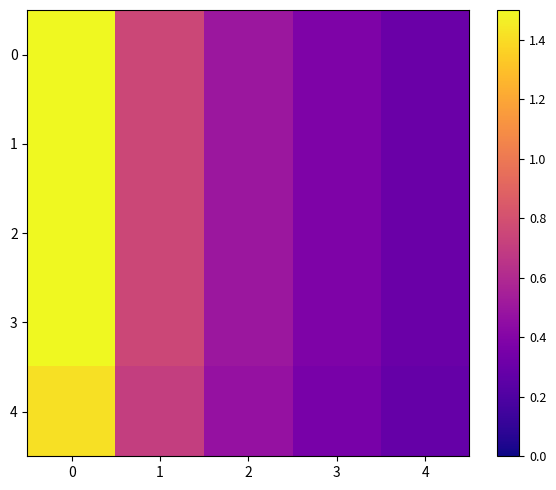

The value of 3 at 2 is 0.7. True or false?

False